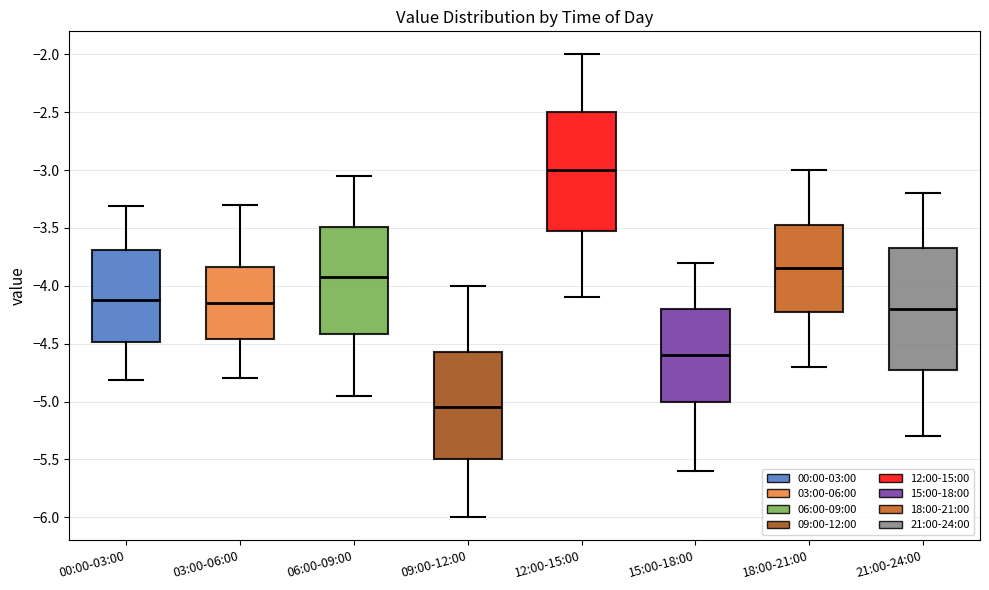

Which box has the lowest median line?

09:00-12:00